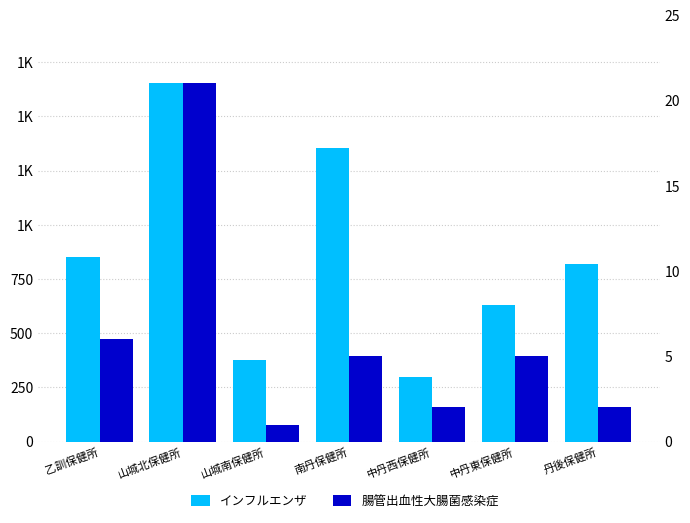

What is the label of the 1st bar from the left?

乙訓保健所